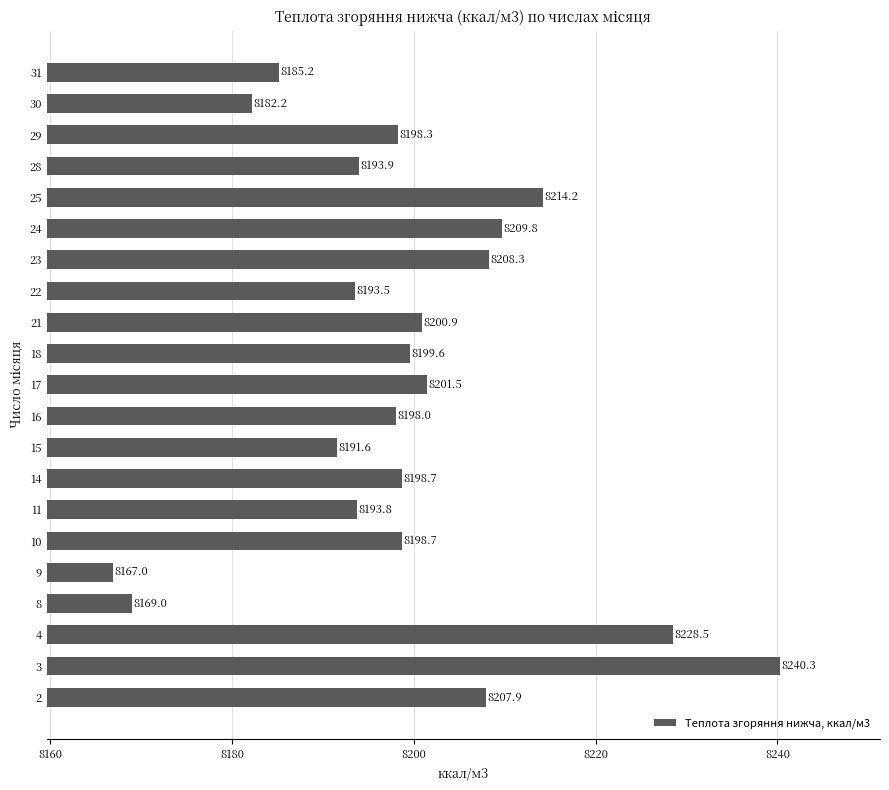

Reading top to bottom, extract all data points from this chart.

31=8185.2	30=8182.2	29=8198.3	28=8193.9	25=8214.2	24=8209.8	23=8208.3	22=8193.5	21=8200.9	18=8199.6	17=8201.5	16=8198.0	15=8191.6	14=8198.7	11=8193.8	10=8198.7	9=8167.0	8=8169.0	4=8228.5	3=8240.3	2=8207.9